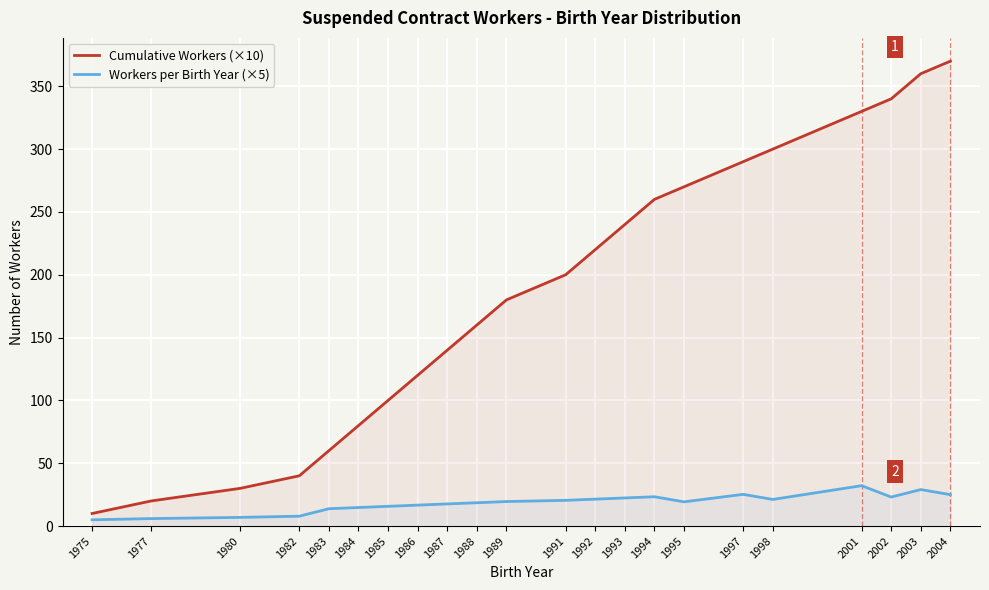

Reading left to right, extract all data points from this chart.

Cumulative Workers (×10): 1975=10.0	1977=20.0	1980=30.0	1982=40.0	1983=60.0	1984=80.0	1985=100.0	1986=120.0	1987=140.0	1988=160.0	1989=180.0	1991=200.0	1992=220.0	1993=240.0	1994=260.0	1995=270.0	1997=290.0	1998=300.0	2001=330.0	2002=340.0	2003=360.0	2004=370.0
Workers per Birth Year (×5): 1975=5.0	1977=6.0	1980=6.9	1982=7.9	1983=13.8	1984=14.8	1985=15.7	1986=16.7	1987=17.6	1988=18.6	1989=19.5	1991=20.5	1992=21.4	1993=22.4	1994=23.3	1995=19.3	1997=25.2	1998=21.2	2001=32.1	2002=23.1	2003=29.0	2004=25.0